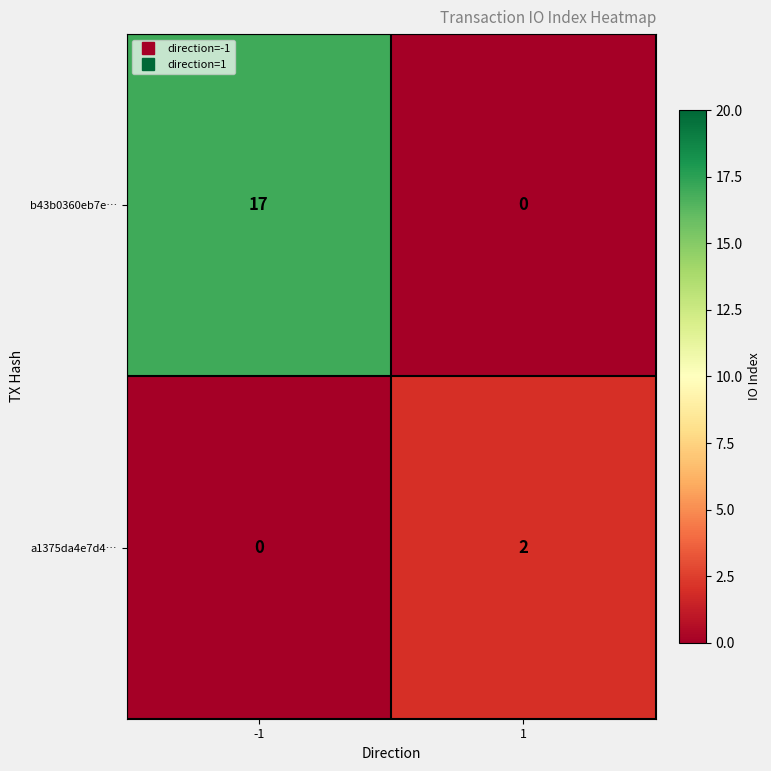

The value of a1375da4e7d4… at -1 is -1. True or false?

False